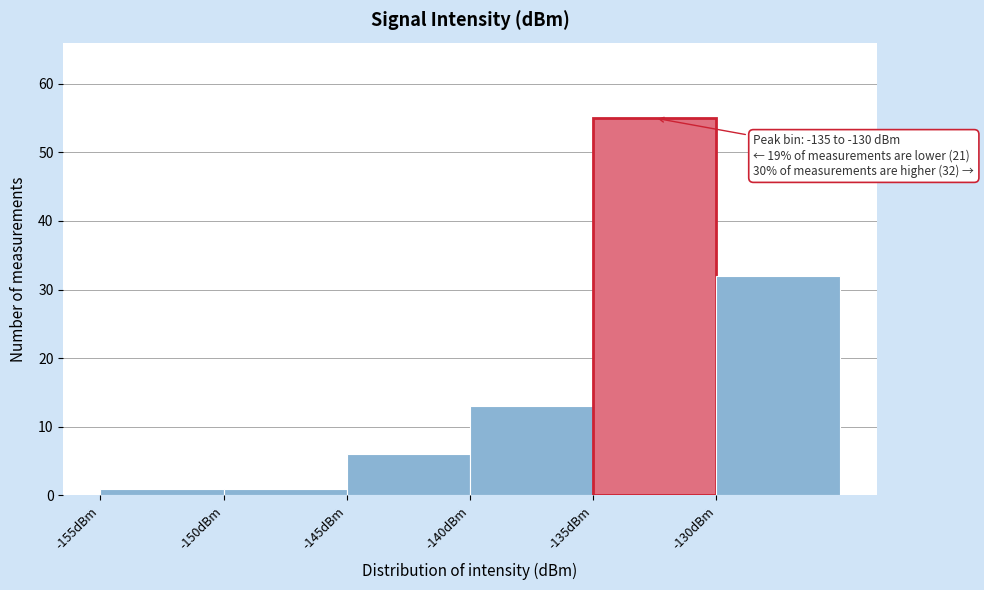

Over which range of the x-axis is the bar tallest?

-135 to -130